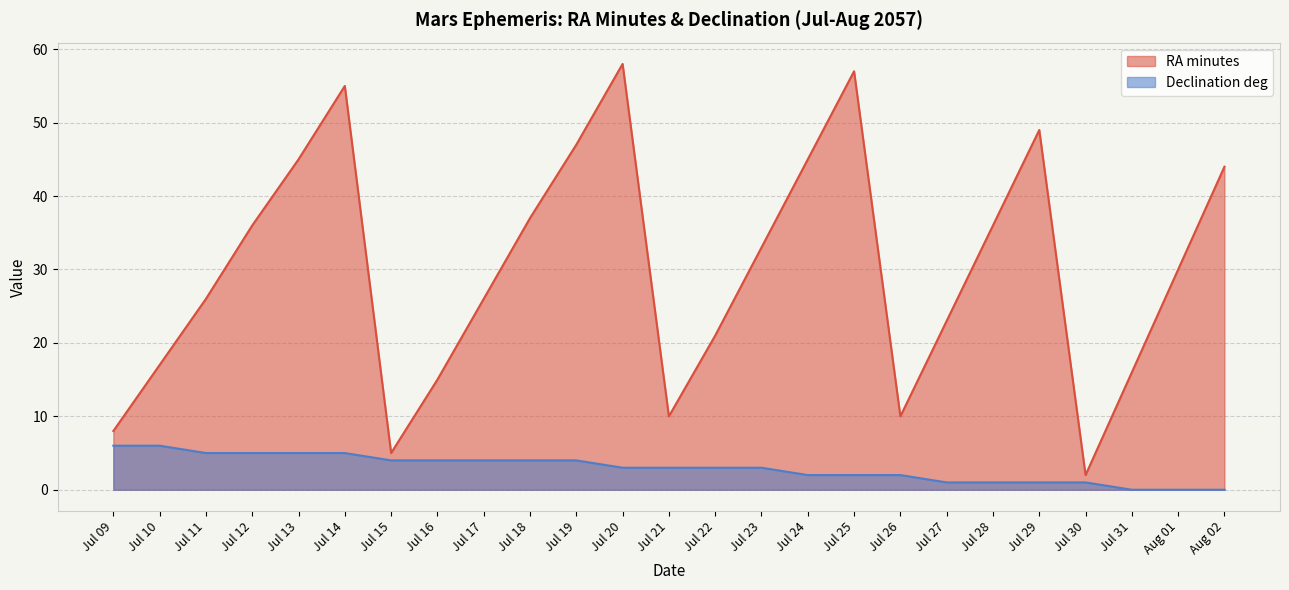

True or false: Declination deg and RA minutes cross at least once.

False